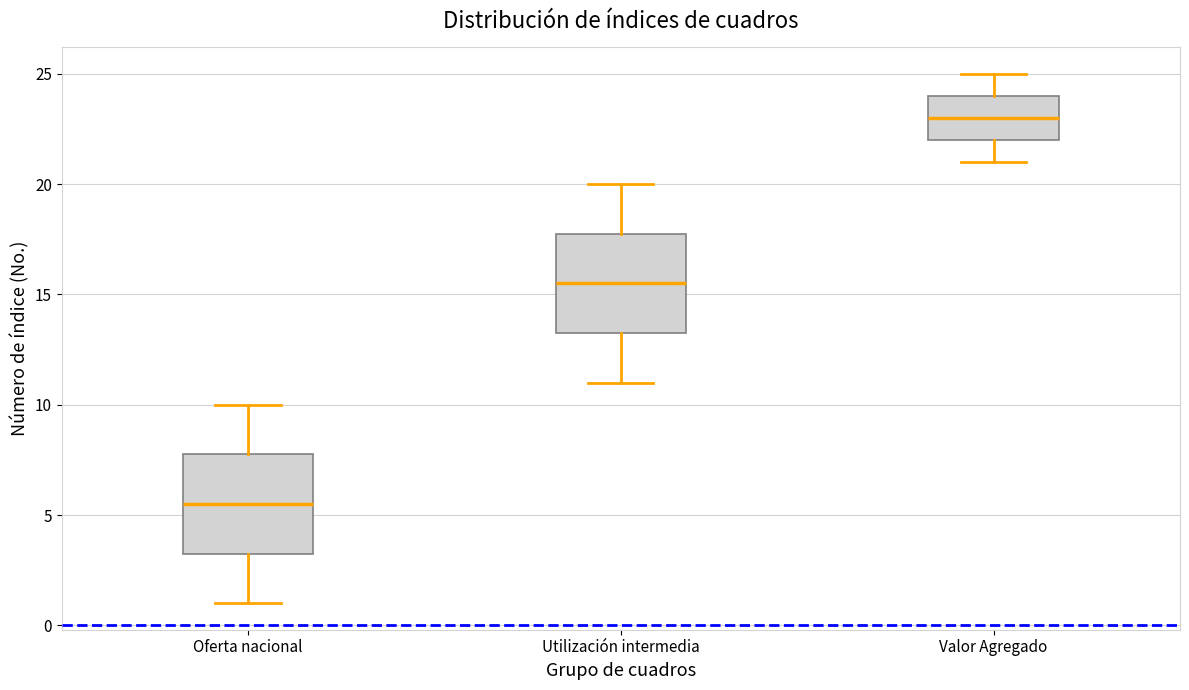

Which box's median line is the highest?

Valor Agregado